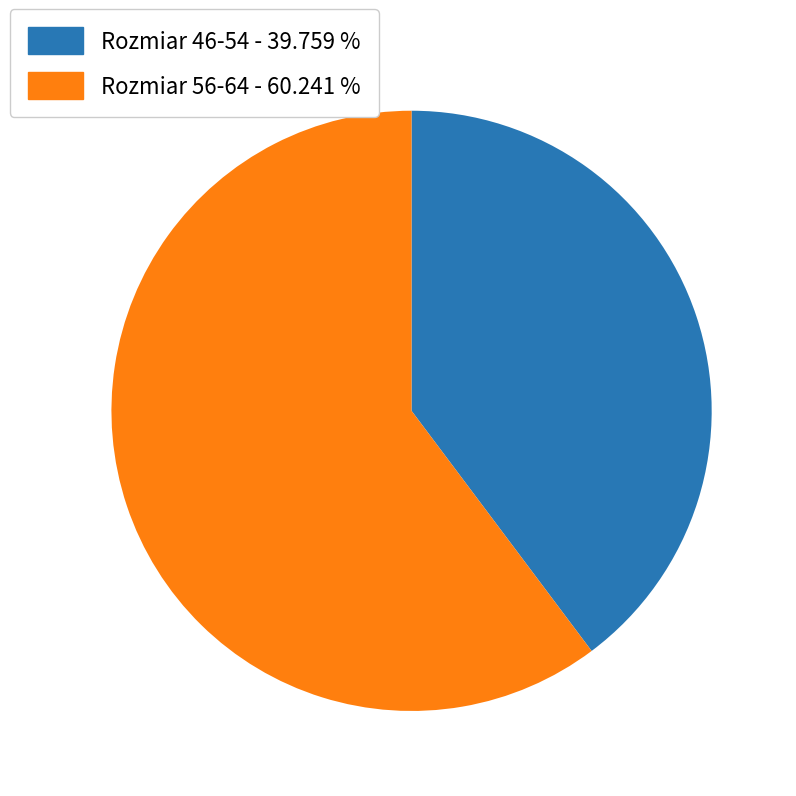

Combined, do Rozmiar 46-54 - 39.759 % and Rozmiar 56-64 - 60.241 % account for over 50%?

Yes